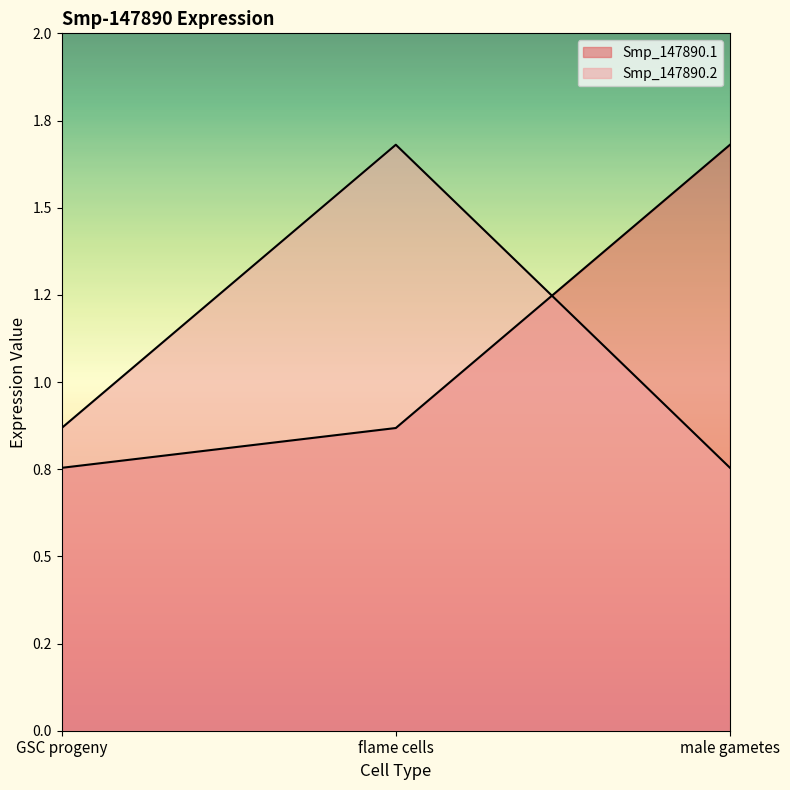

Reading left to right, what are all the values shown in this chart?

Smp_147890.1: 0.8	0.9	1.7
Smp_147890.2: 0.9	1.7	0.8